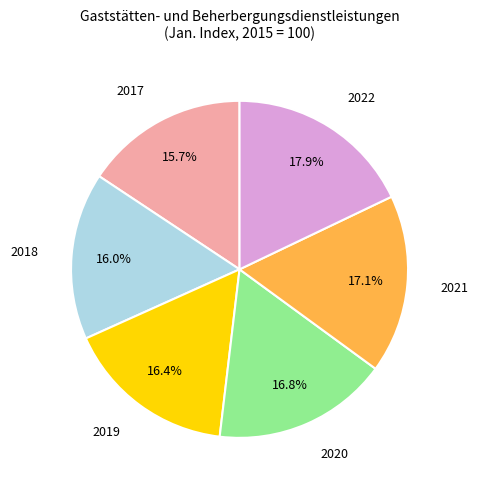

Is there any slice that represents more than half of the pie?

No